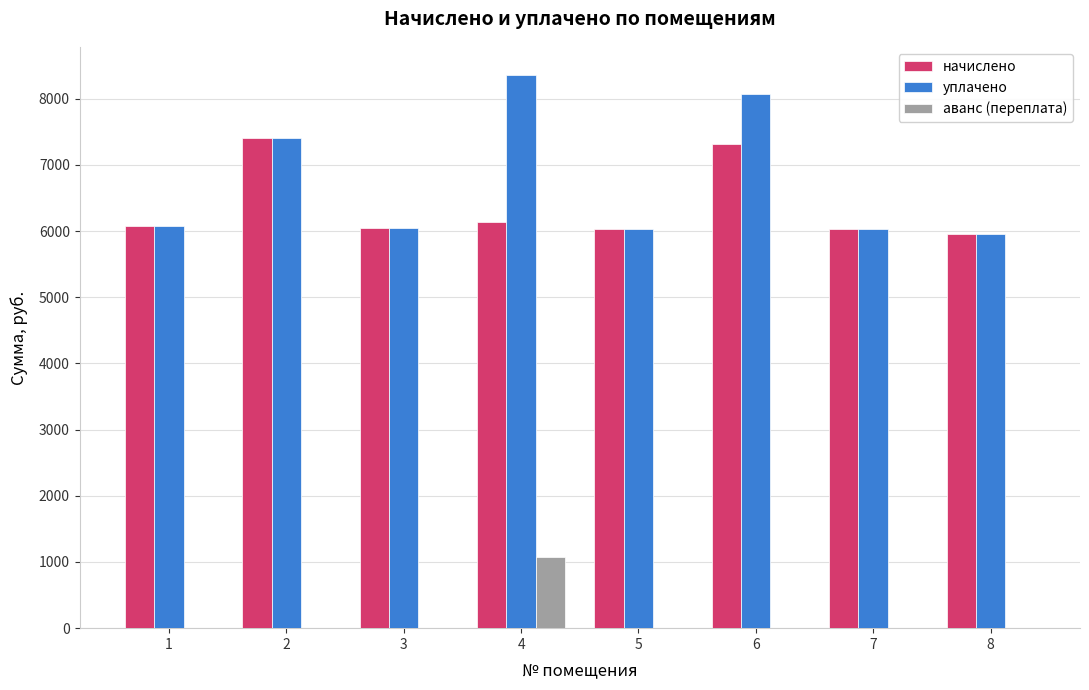

Are the bars horizontal?

No